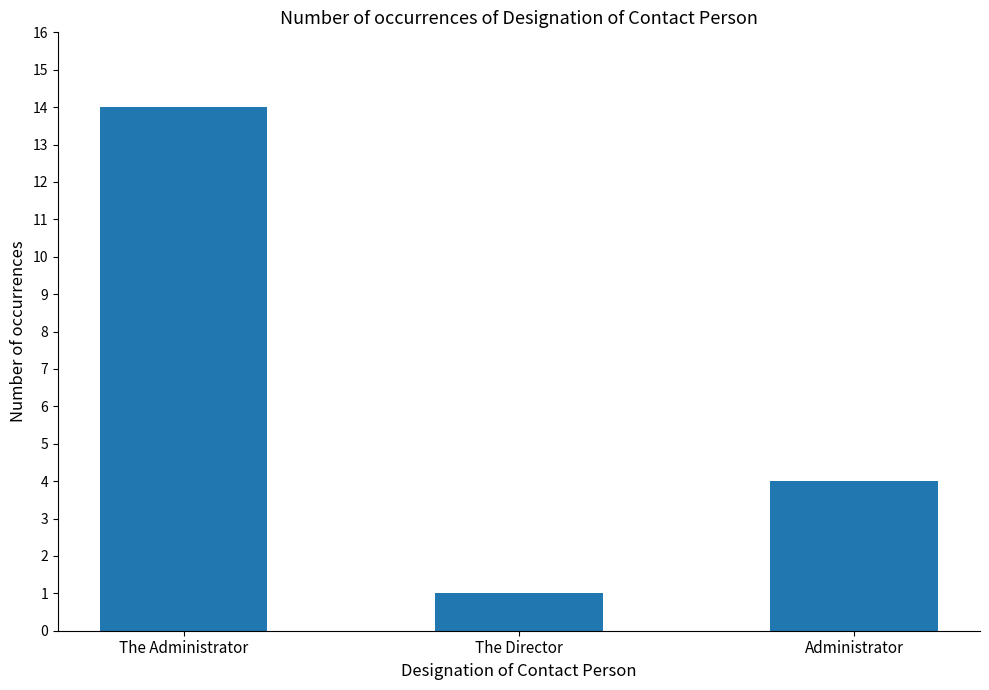

What is the change in value from The Director to Administrator?

+3